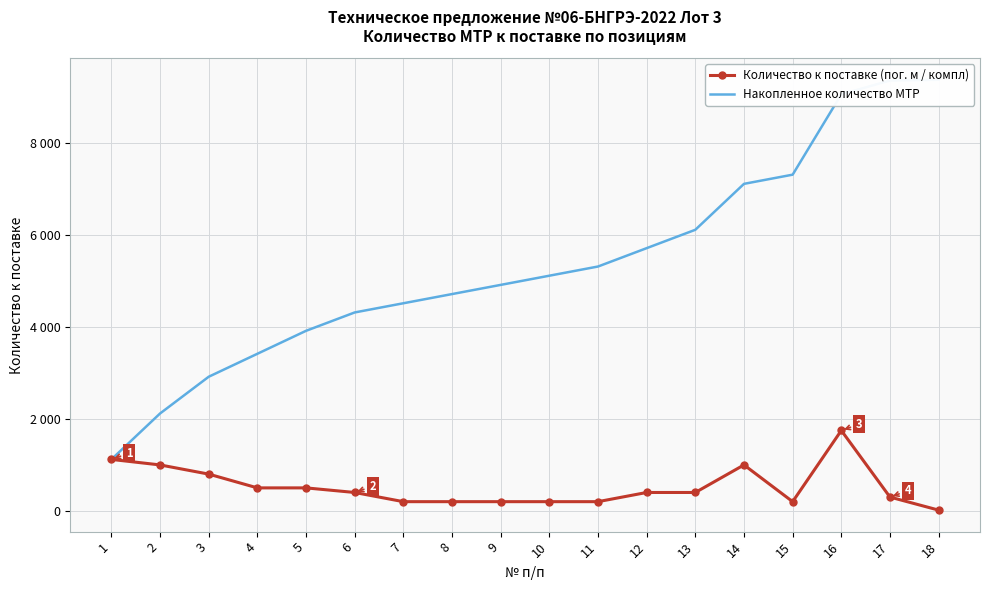

What is the value of the Количество к поставке (пог. м / компл) point at the 7th from the left?

200